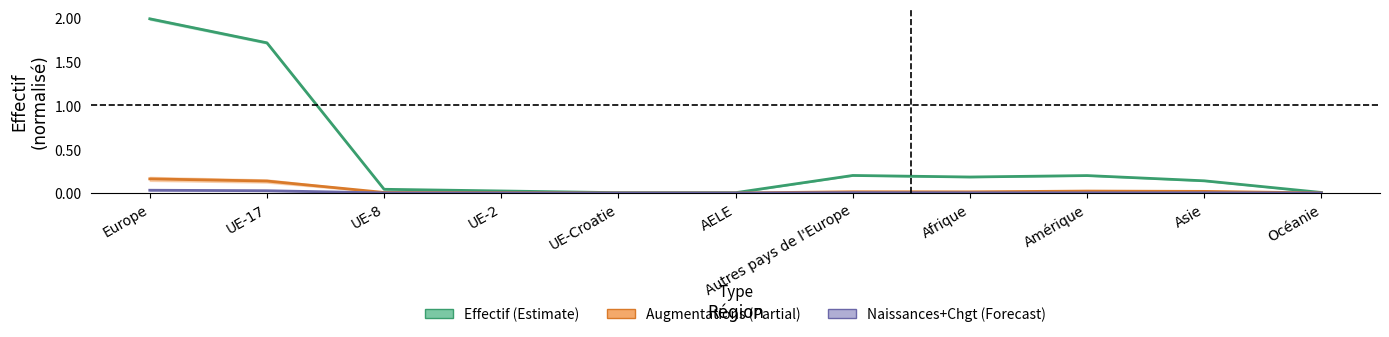

List the labels in order of Effectif value, largest first.

Europe, UE-17, Autres pays de l'Europe, Amérique, Afrique, Asie, UE-8, UE-2, Océanie, AELE, UE-Croatie